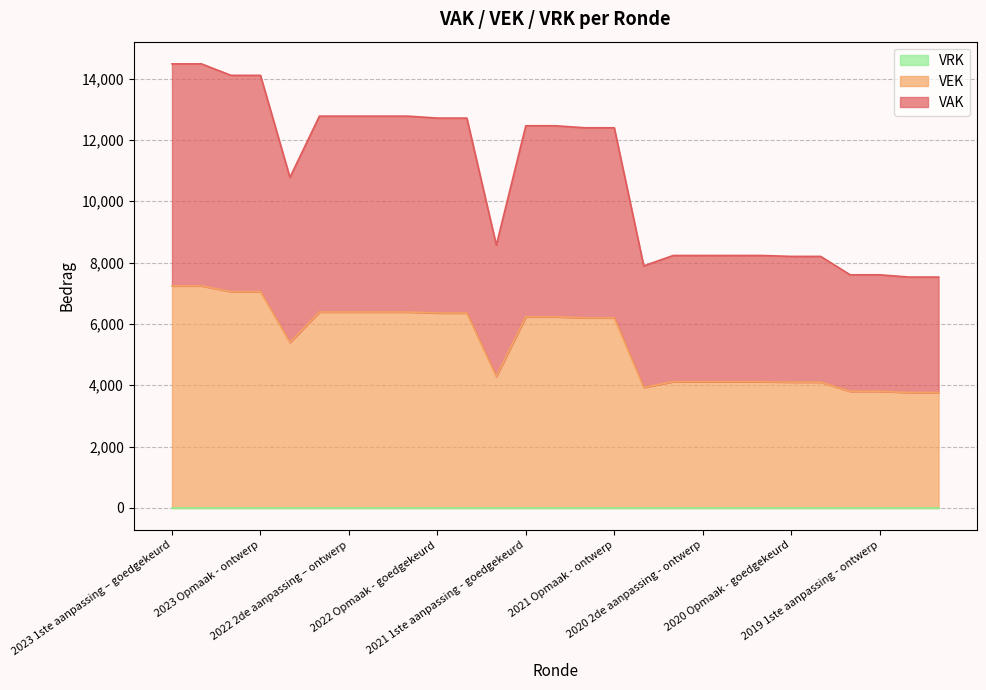

How many values in the VEK series are below 6198?

13